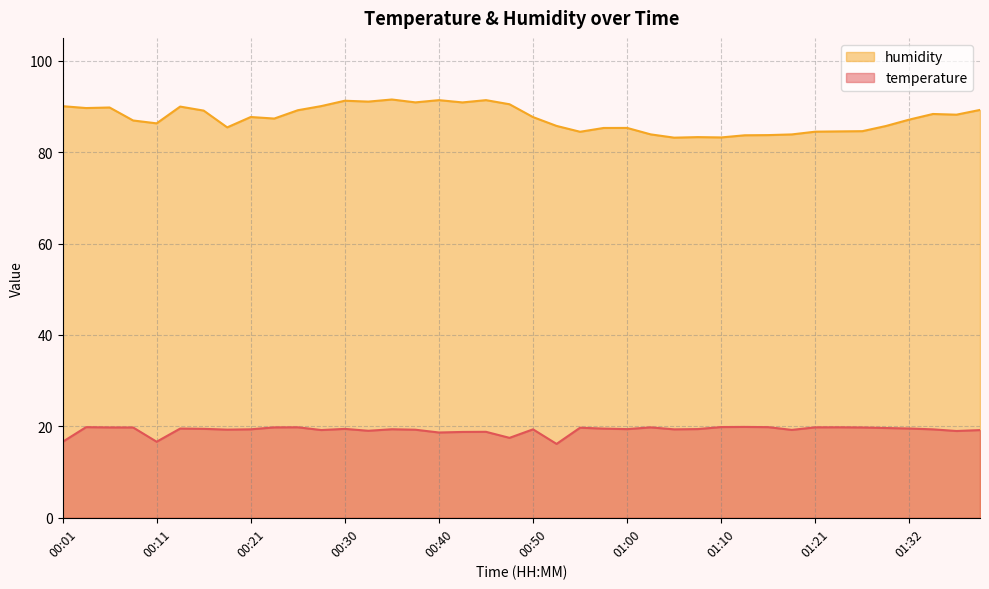

Does the chart have visible grid lines?

Yes